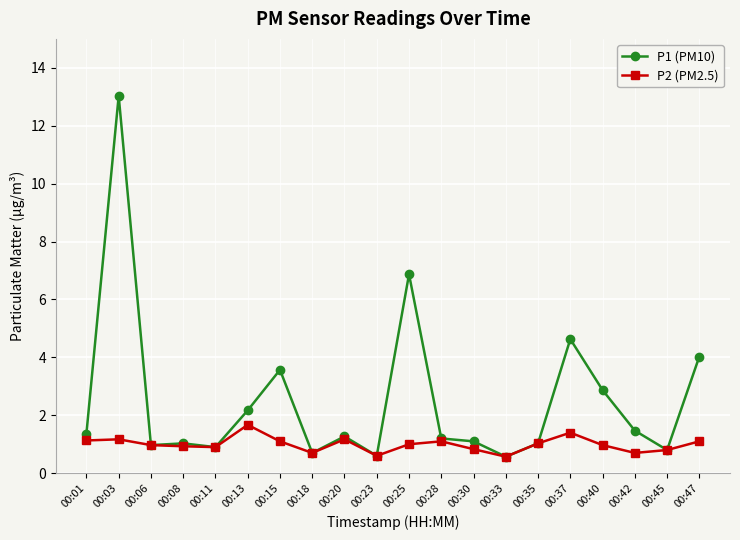

Where does the P1 (PM10) series first go above 1?

00:01